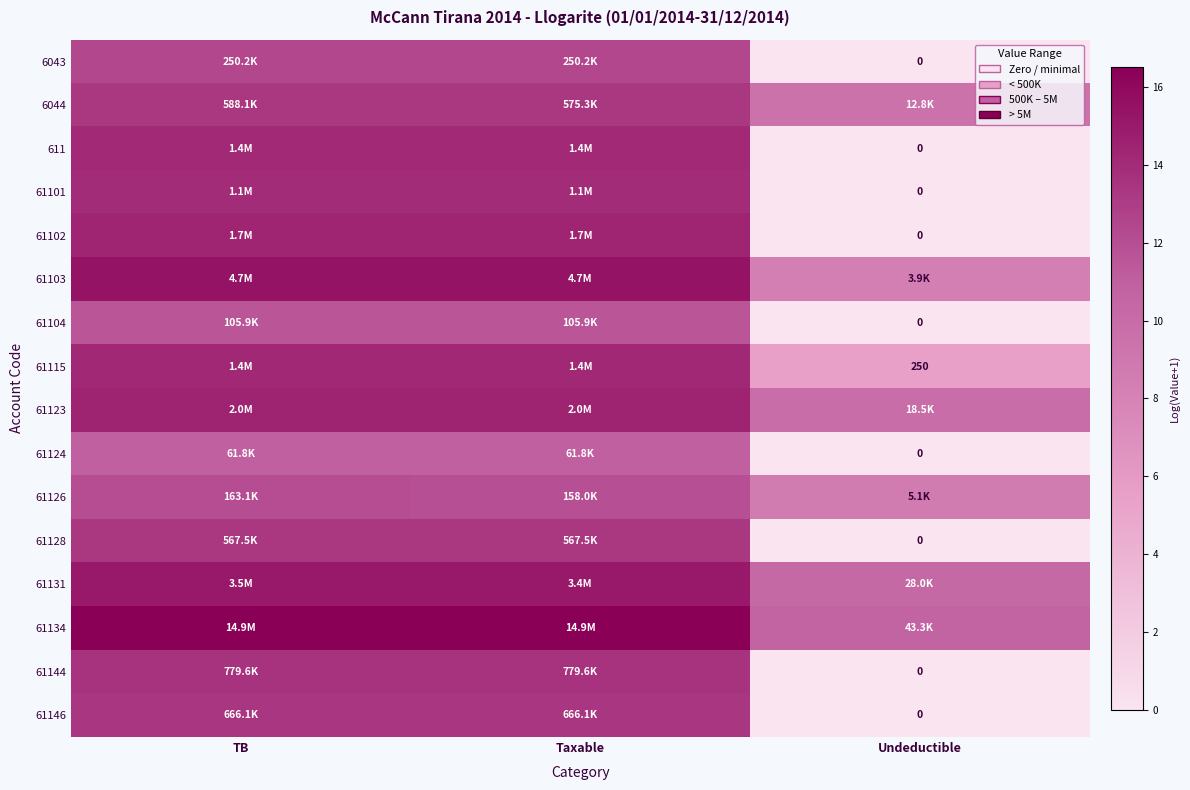

True or false: 6044 has a value of 4.6 at Undeductible.

False